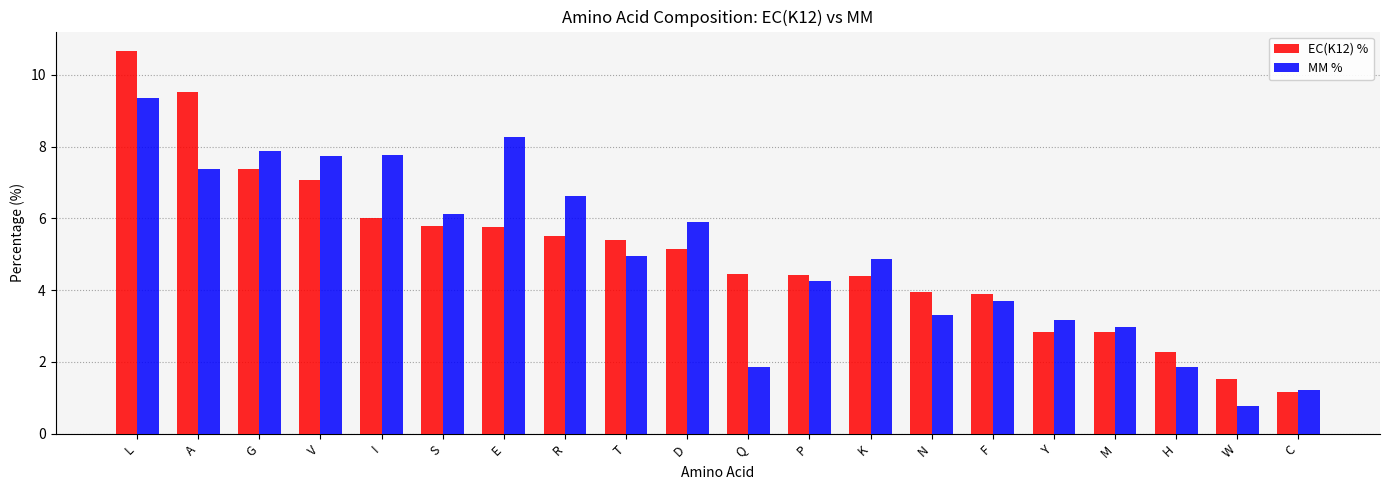

Which series changed the most between G and R?

EC(K12) %